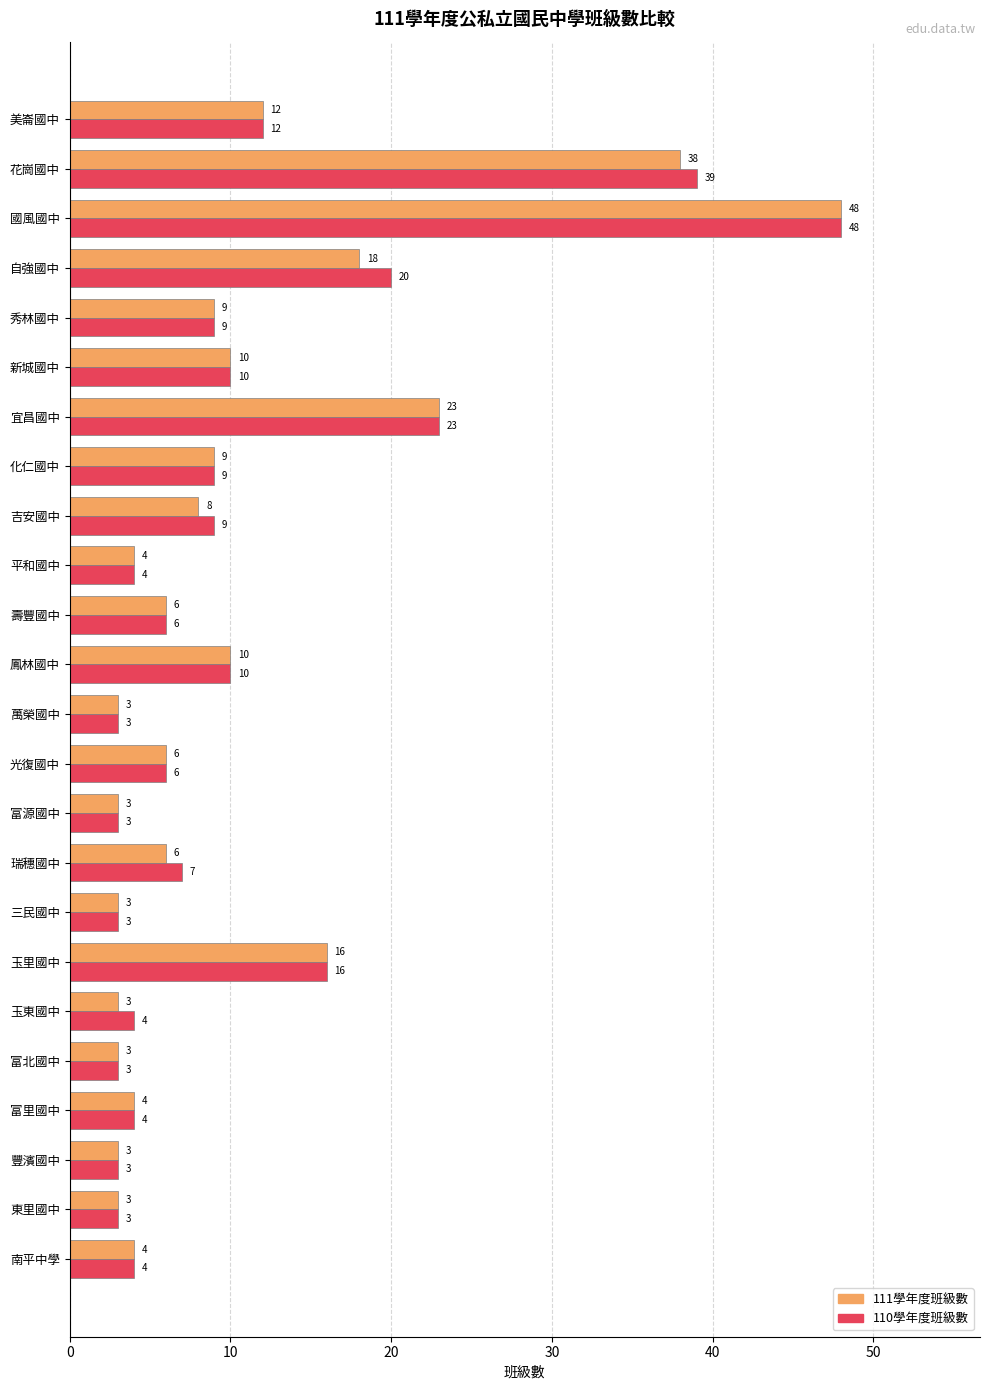

What is the total value across all series at 富里國中?

8